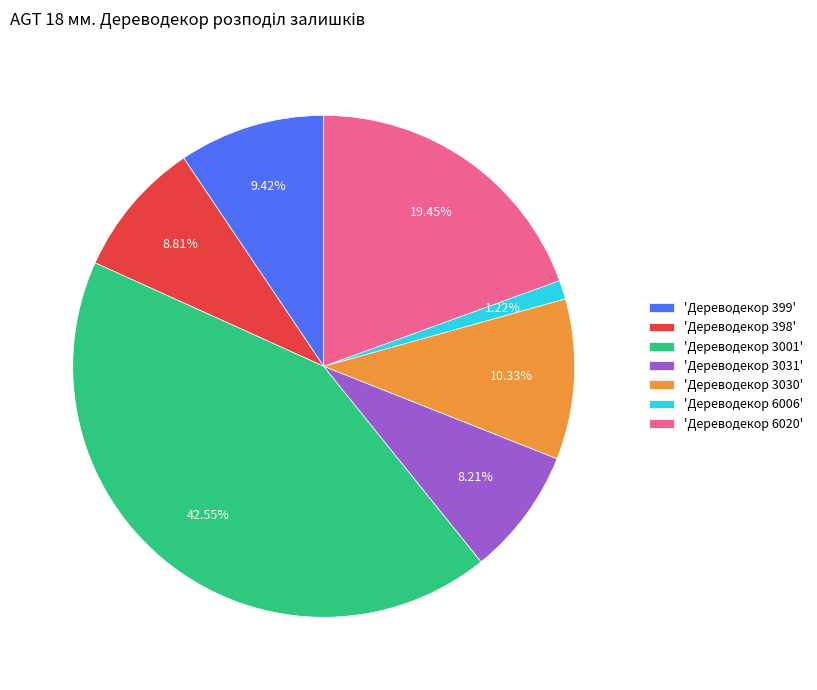

Is the sum of 'Дереводекор 399' and 'Дереводекор 398' greater than half?

No